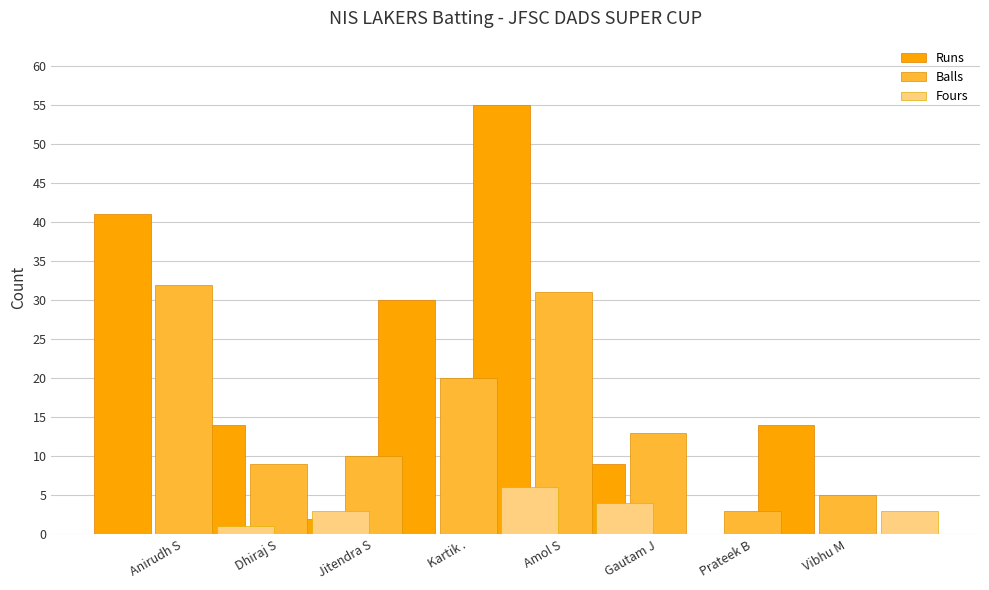

What is the highest value of the Runs series?

55